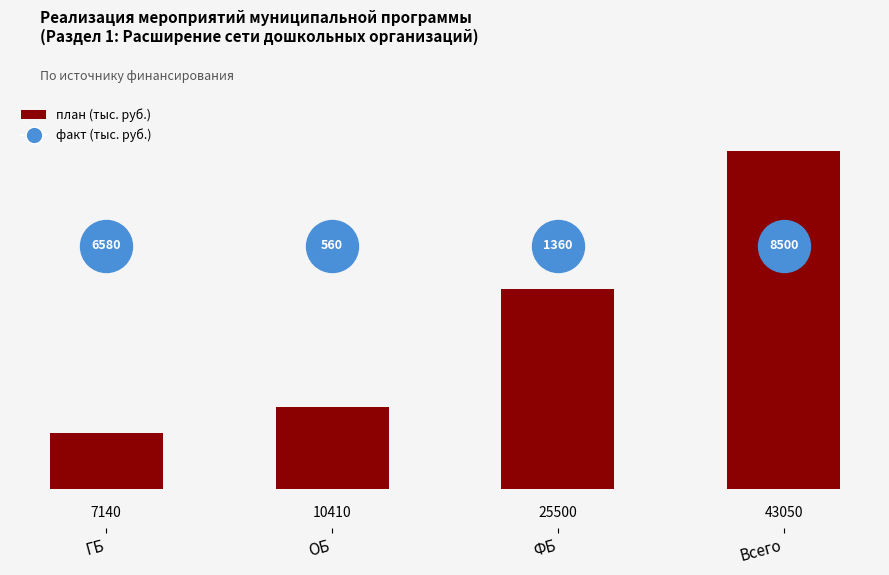

Between Всего and ОБ, which is larger?

Всего